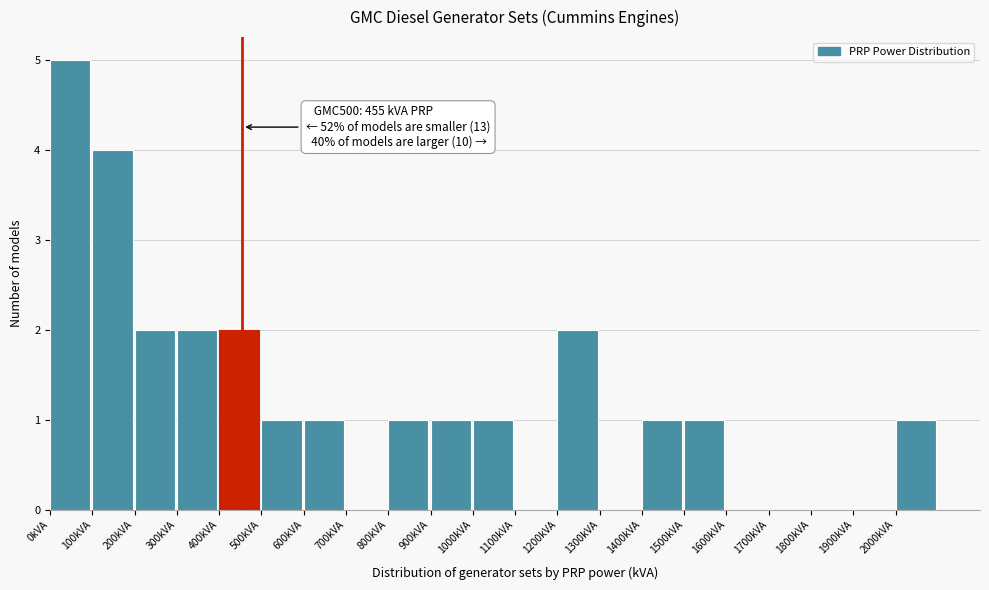

Over which range of the x-axis is the bar tallest?

0 to 100